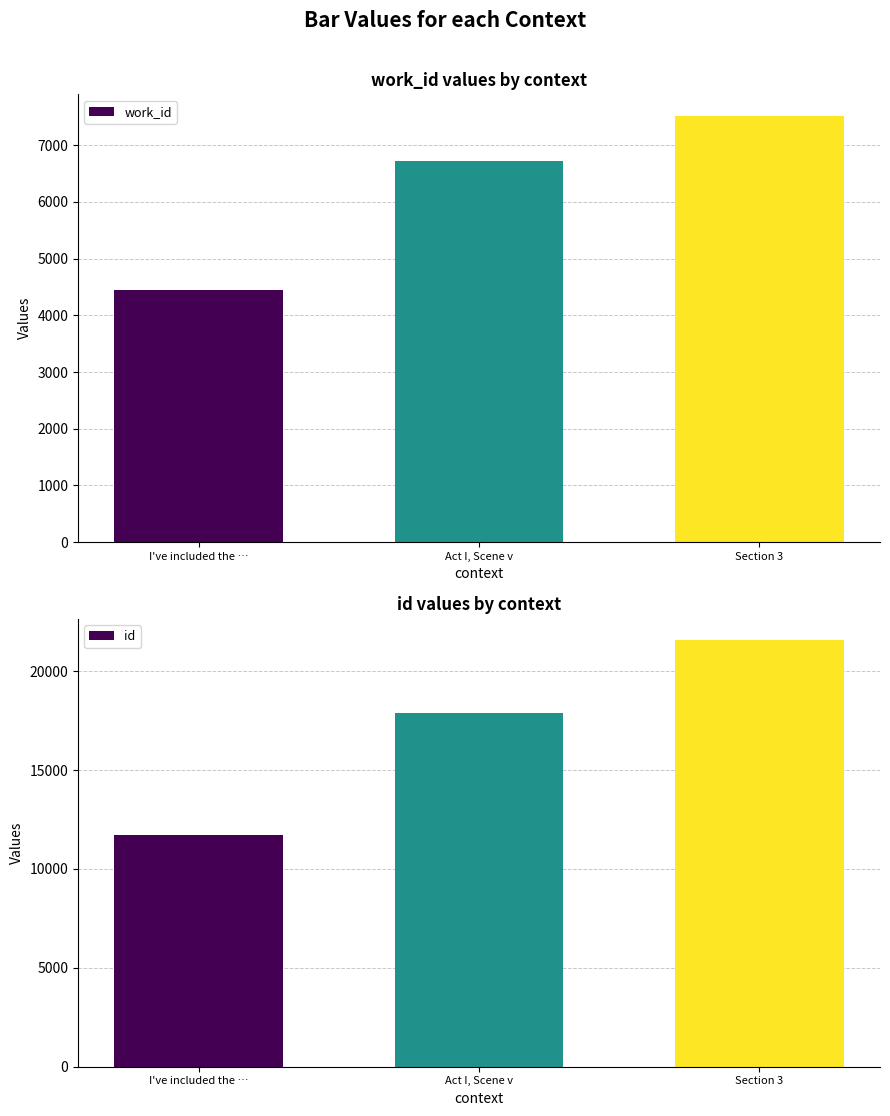

Is it true that id equals 11622 at Act I, Scene v?

False